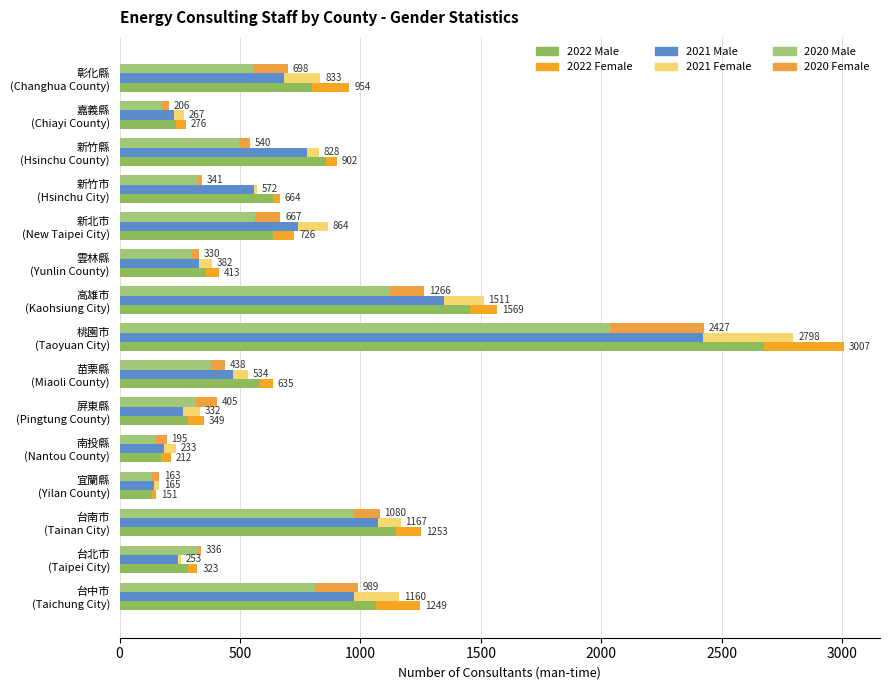

What are all the series names shown in the legend?

2020 Male, 2020 Female, 2021 Male, 2021 Female, 2022 Male, 2022 Female